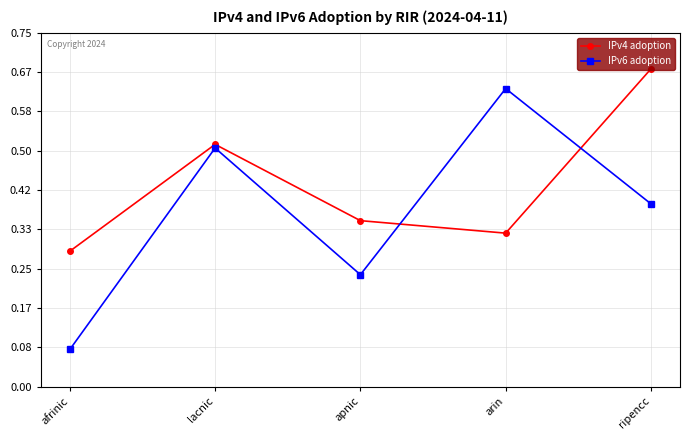

Is it true that IPv6 adoption equals 0.1 at ripencc?

False